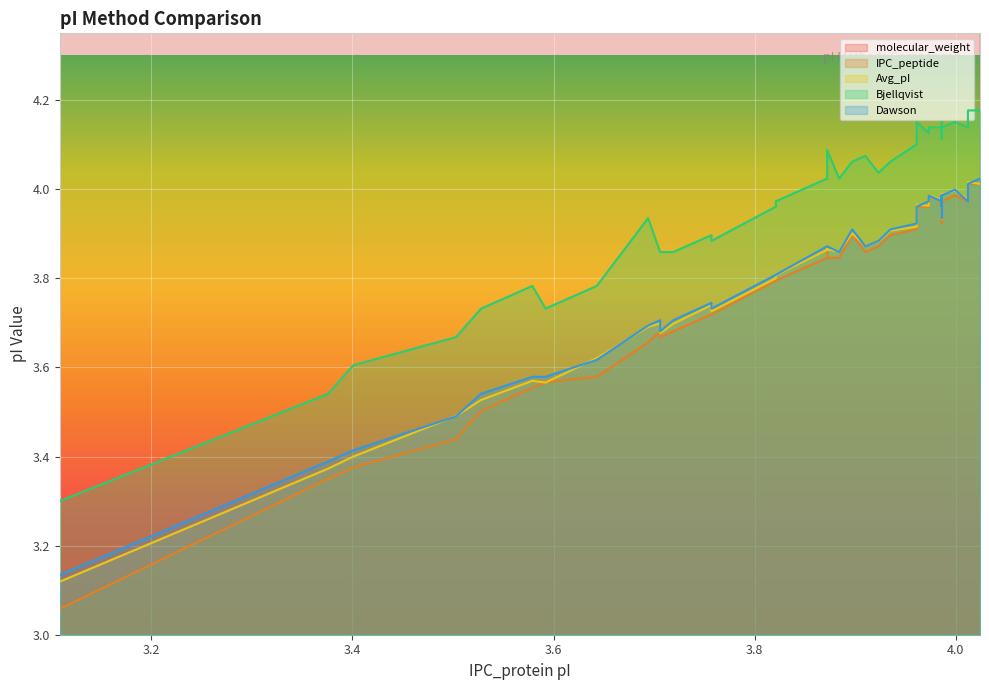

What is the difference between the second highest and second lowest values in the Bjellqvist series?

0.6